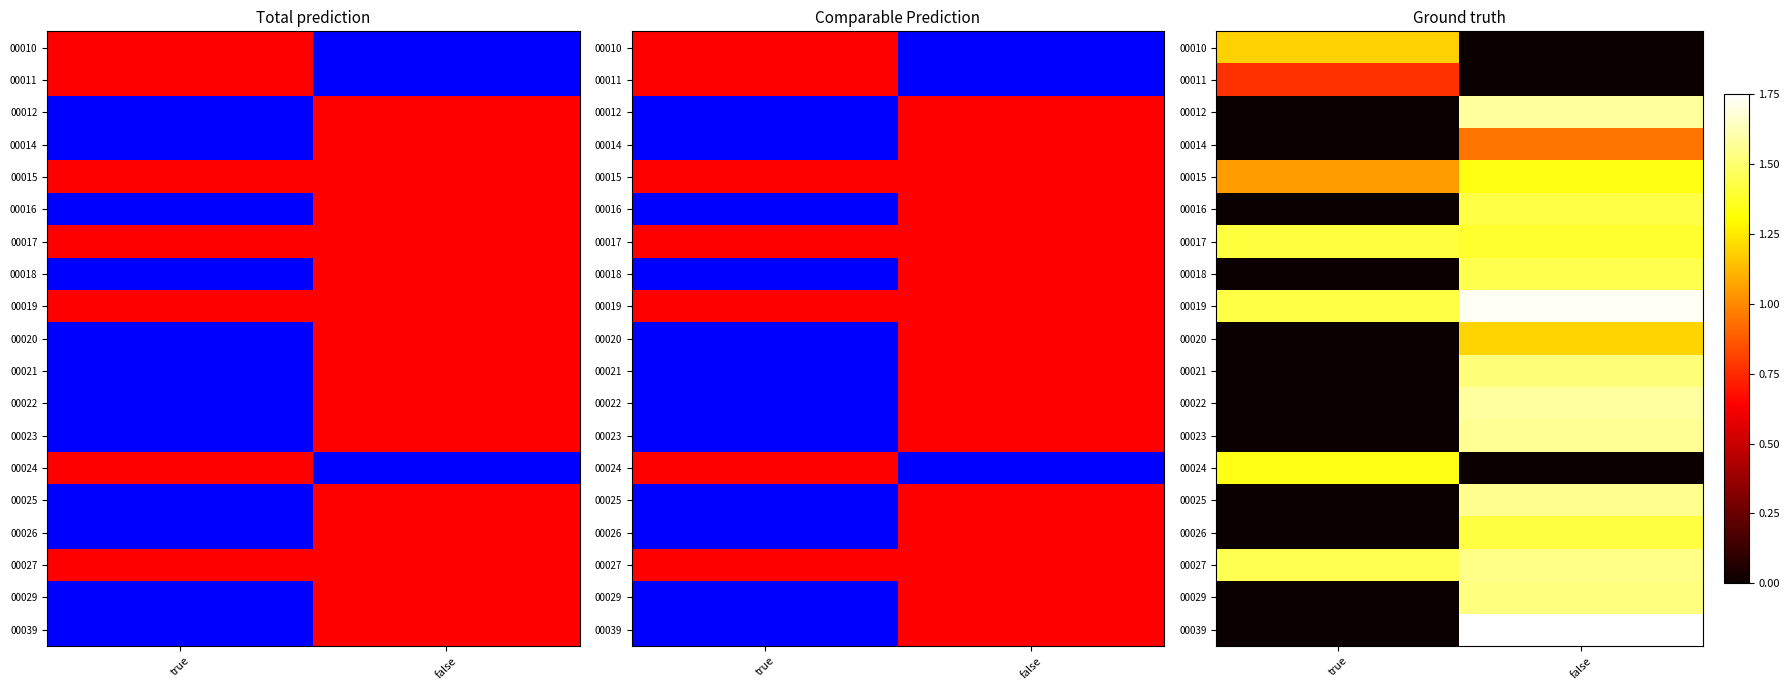

List the labels in order of 00027 value, largest first.

false, true